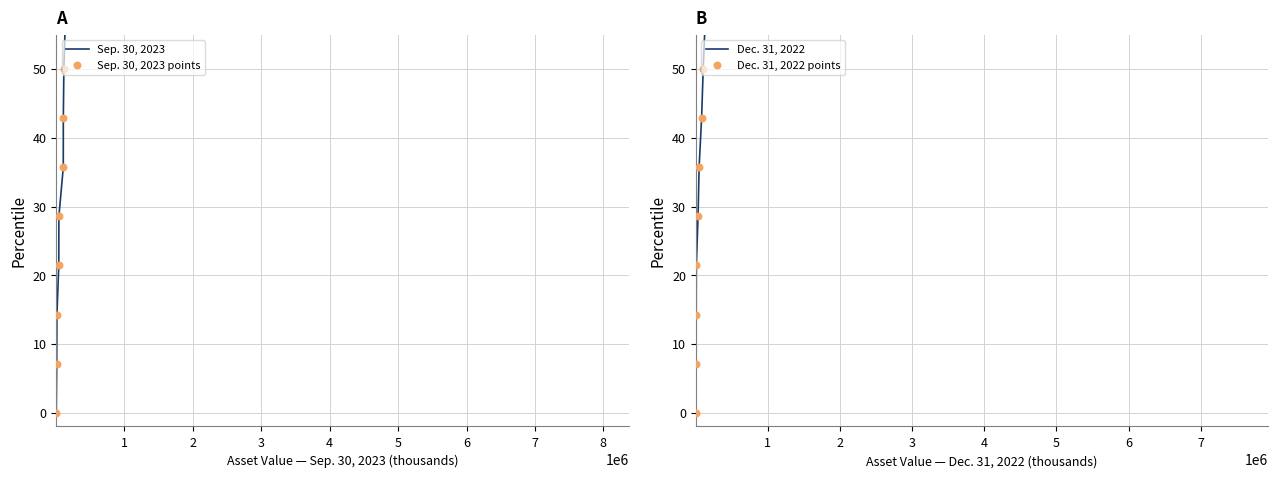

At how many categories does at least one series exceed 74?

4